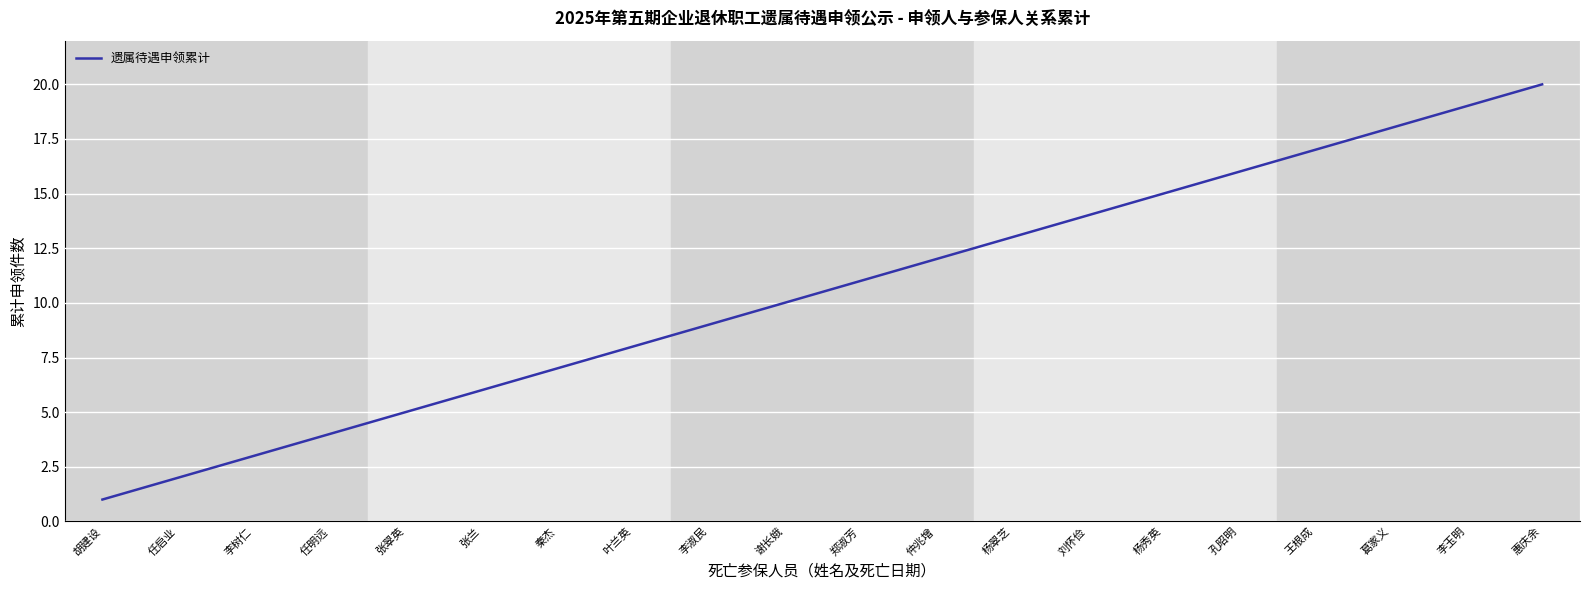

Reading right to left, extract all data points from this chart.

惠庆余=20	李玉明=19	葛家义=18	王根成=17	孔昭明=16	杨秀英=15	刘怀俭=14	杨翠芝=13	仲兆增=12	郑淑芳=11	谢长娥=10	李淑民=9	叶兰英=8	秦杰=7	张兰=6	张翠英=5	任明远=4	李树仁=3	任启业=2	胡建设=1